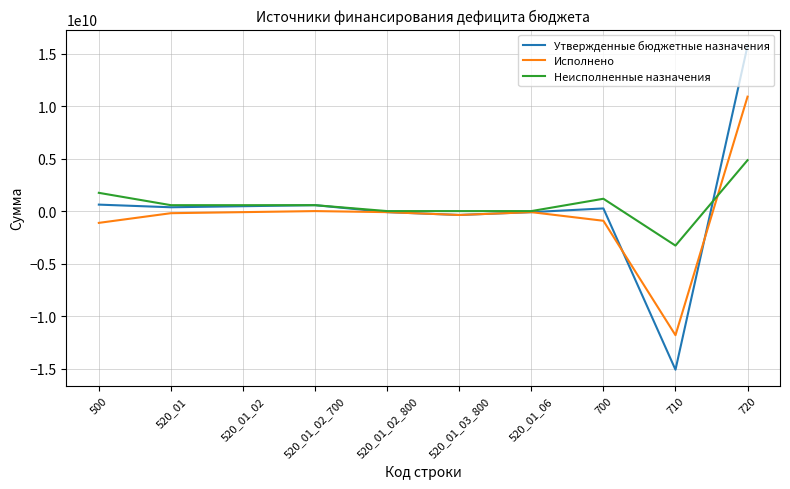

What is the sum of the Неисполненные назначения values at 520_01 and 500?

2303401186.9